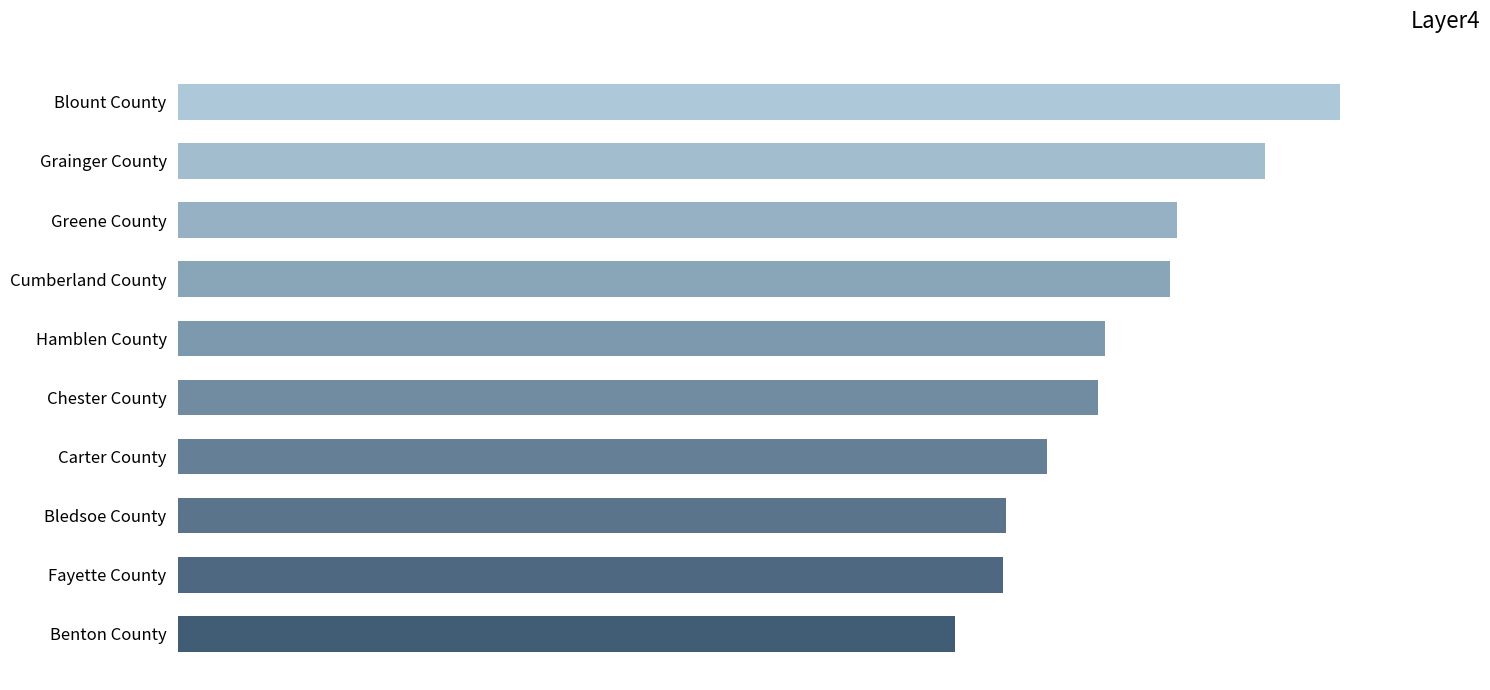

How many bars are there in total?

10